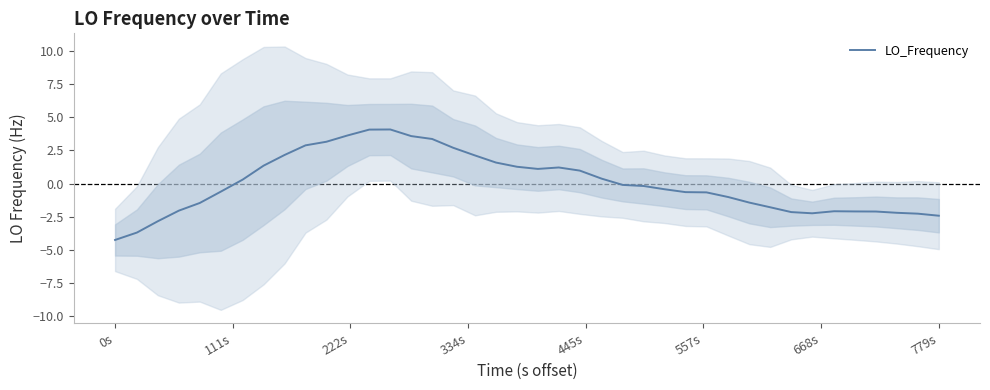

Which category has the lowest value in the LO_Frequency series?

0s